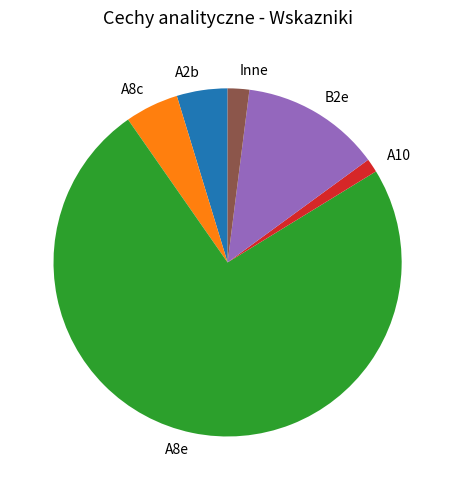

Combined, do A8c and Inne account for over 50%?

No